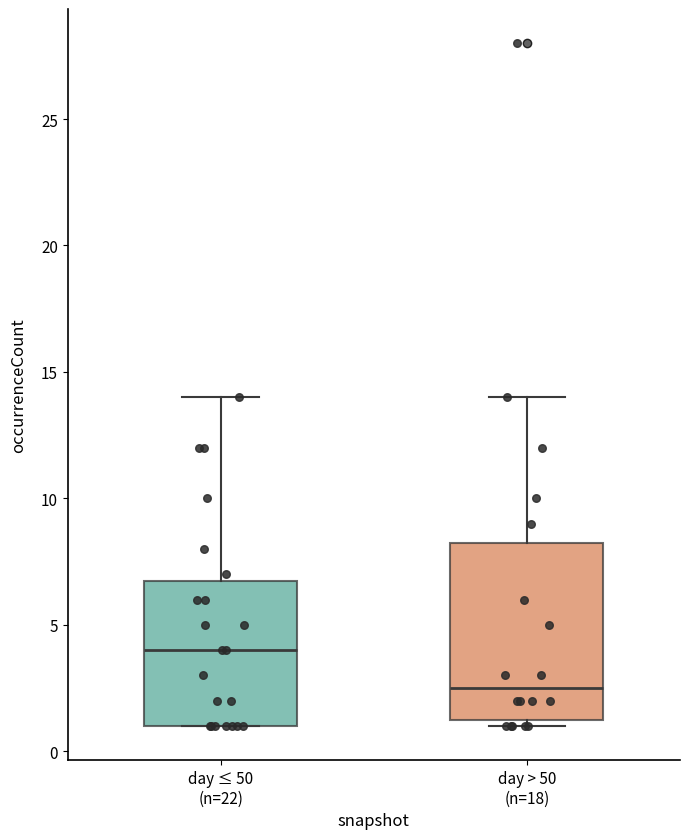

Reading left to right, read every box against the y-axis: the position of its median line, the range the box covers, and the ends of its whiskers. The values are not printed on the chart, so give them approximately, as read against the axis.

day ≤ 50 (n=22): median 4.0, box 1.0 to 7.0, whiskers 1.0 to 14.0
day > 50 (n=18): median 2.5, box 1.5 to 8.5, whiskers 1.0 to 14.0